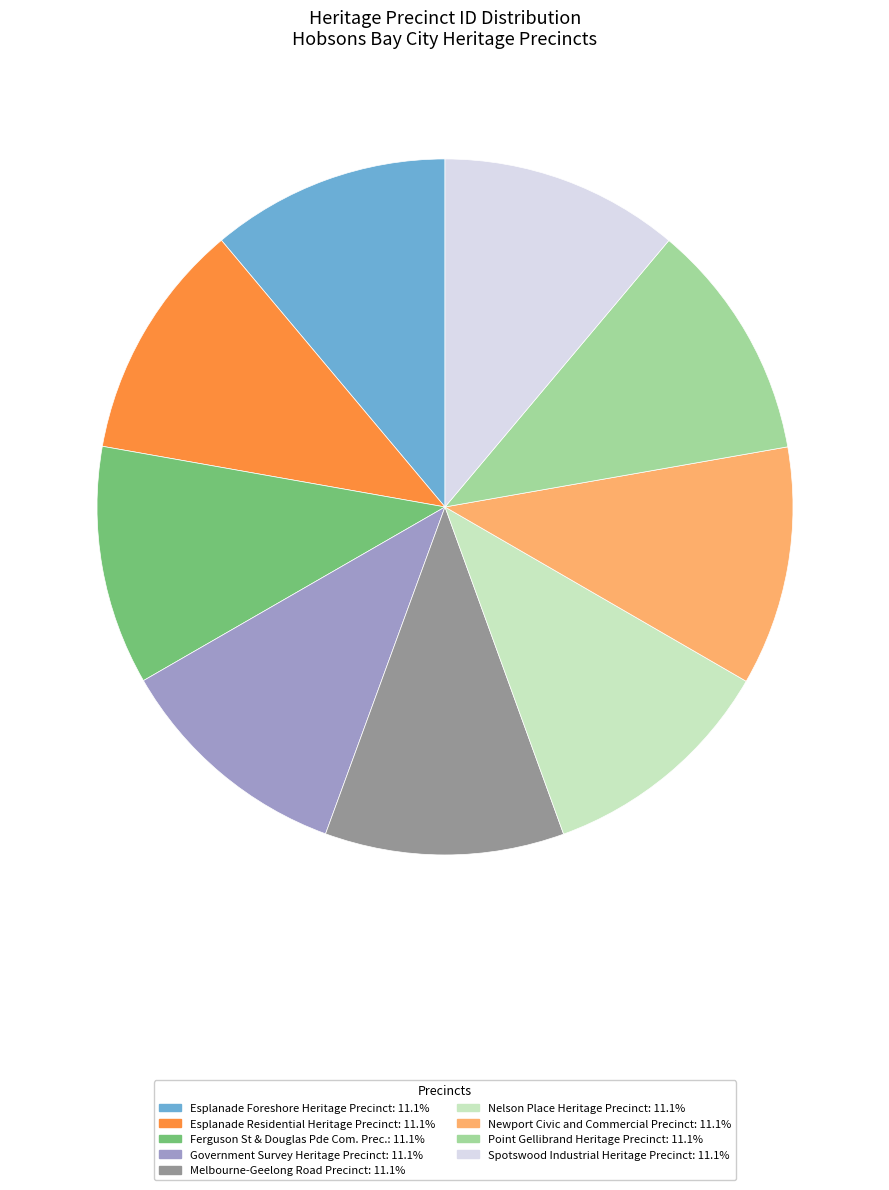

How many segments does this pie chart have?

9